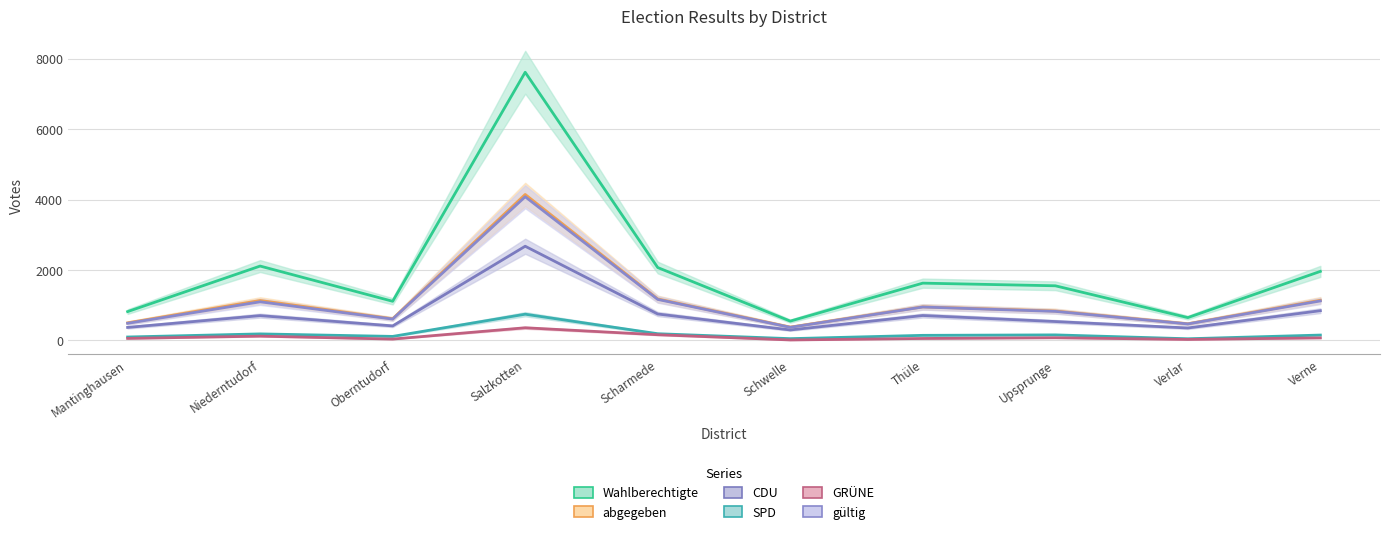

Between Salzkotten and Mantinghausen, which is larger?

Salzkotten